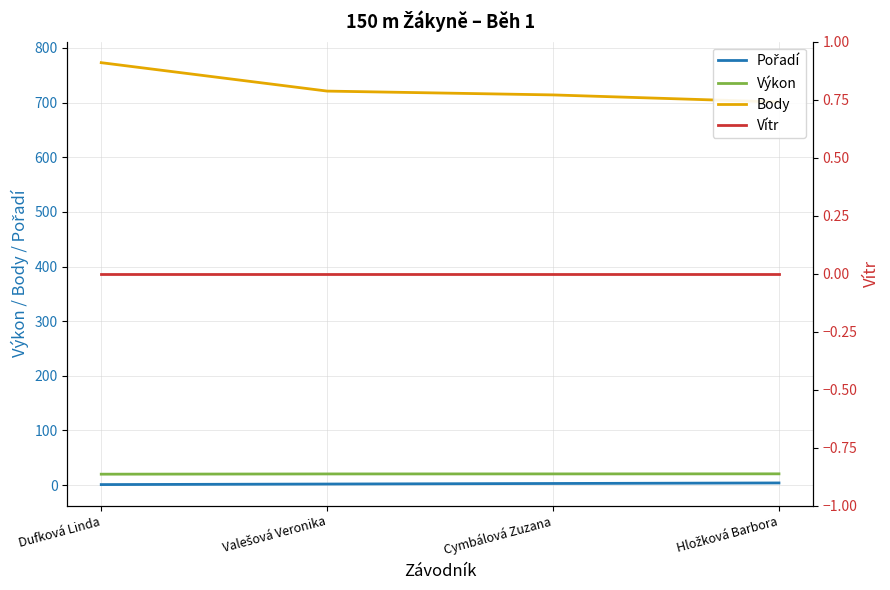

Rank the series at Dufková Linda from lowest to highest value.

Vítr, Pořadí, Výkon, Body